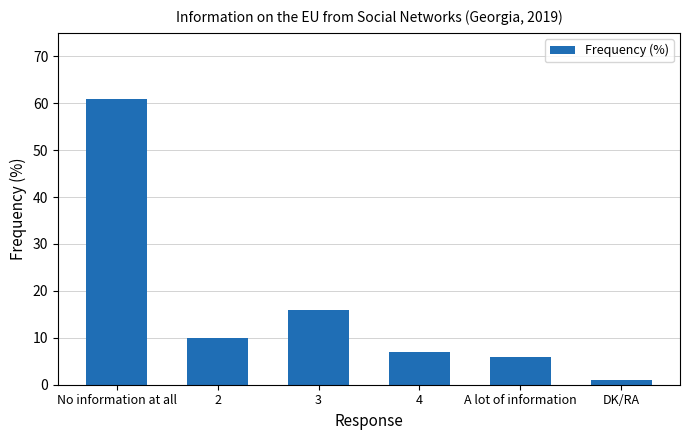

Is it true that the value at 3 is 16?

True